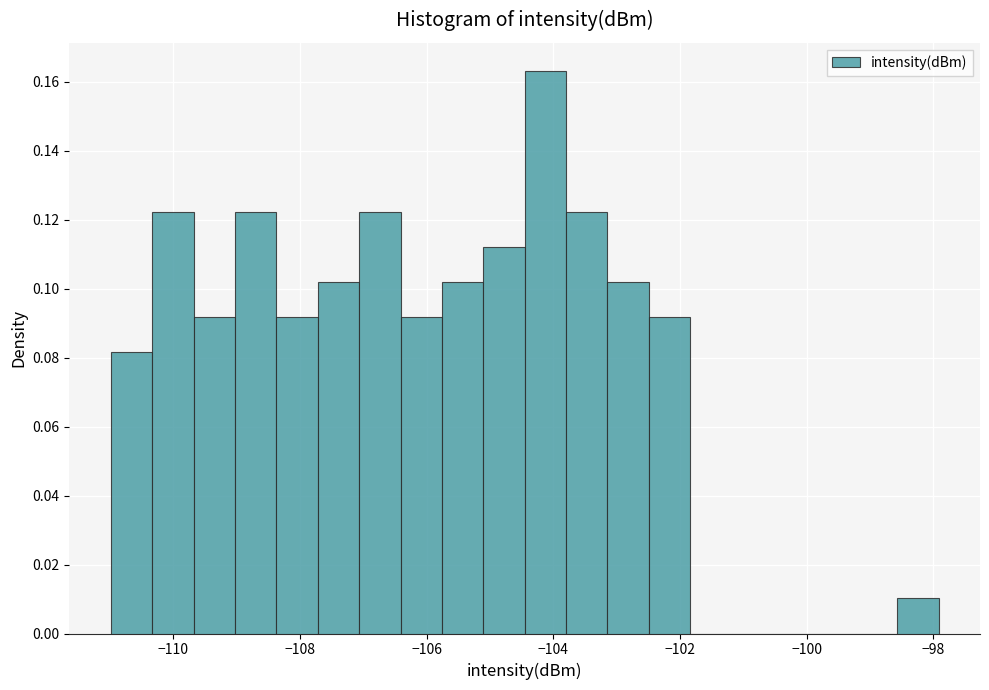

Around what value on the x-axis is the tallest bar? Give the approximate position of its centre, as read against the axis.

-104.2